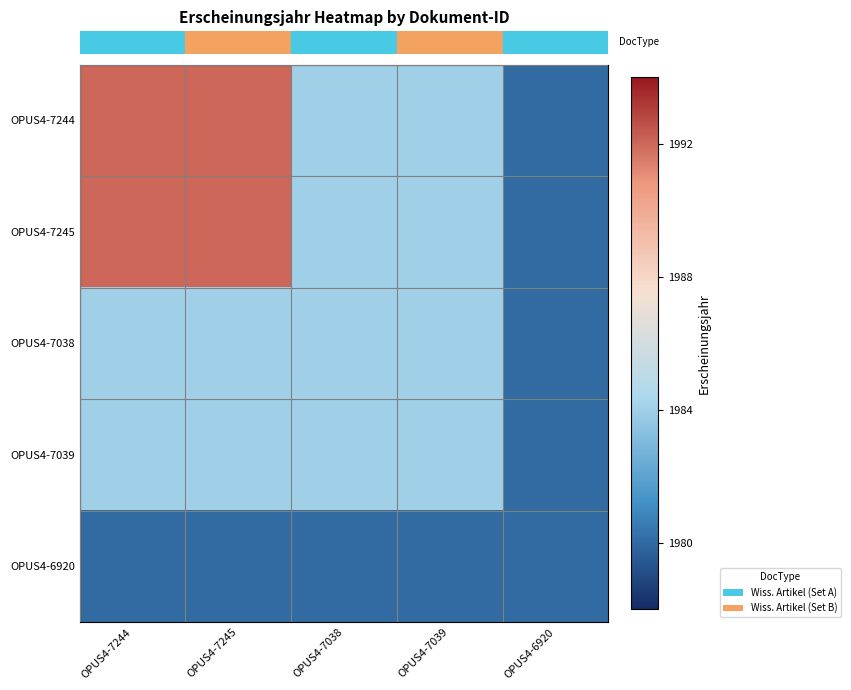

What is the greatest value displayed?

1992